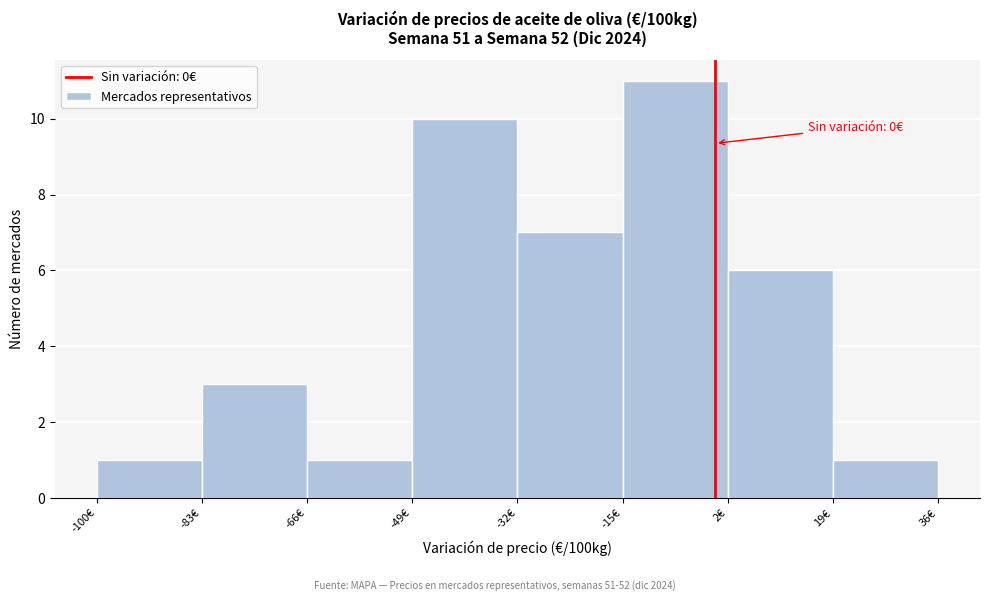

Over which range of the x-axis is the bar tallest?

-15 to 2